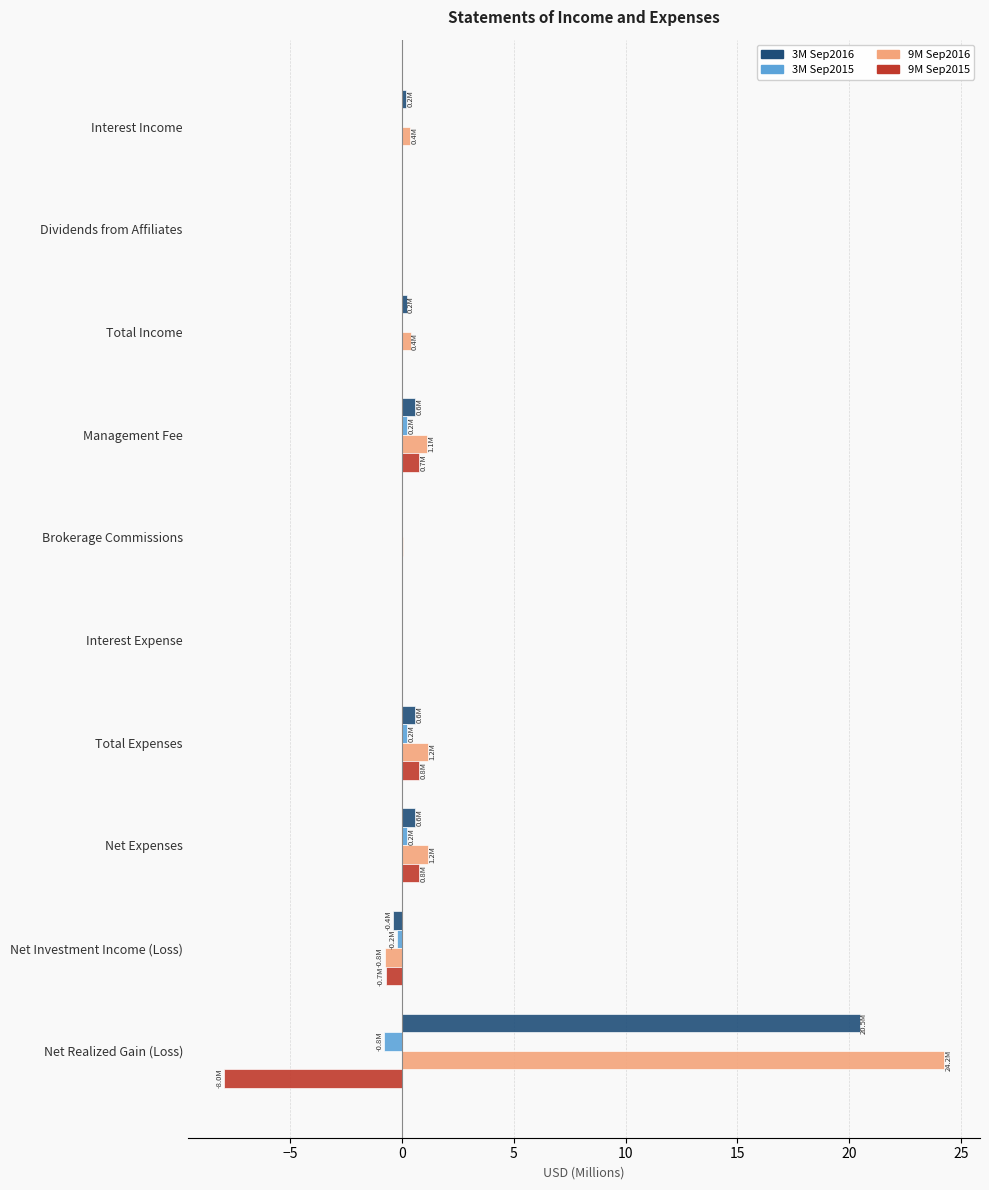

How many series are shown in this chart?

4